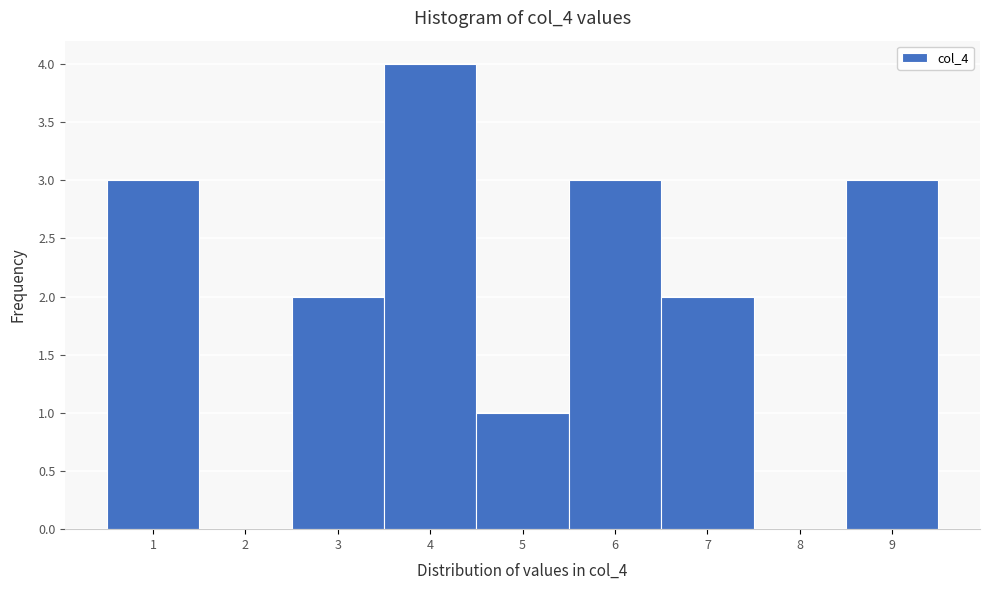

Which range on the x-axis has the tallest bar?

3.5 to 4.5